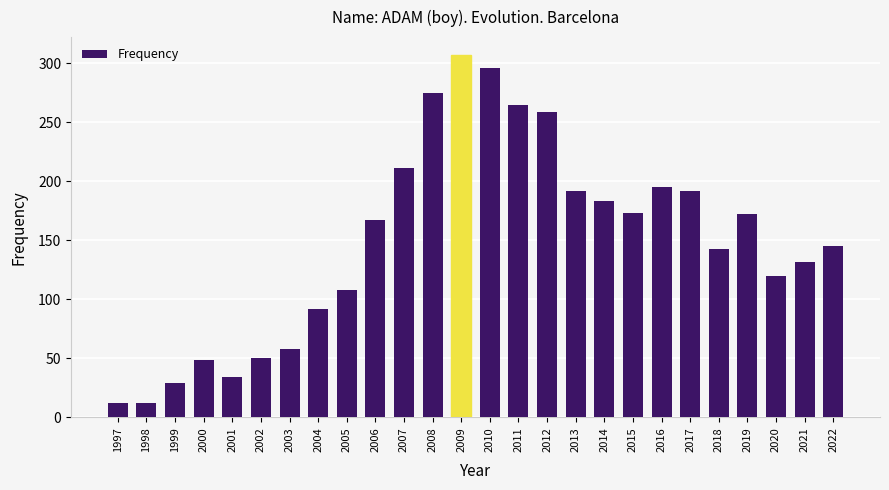

Approximately how many times larger is the value at 2001 compared to 2010?

0.1